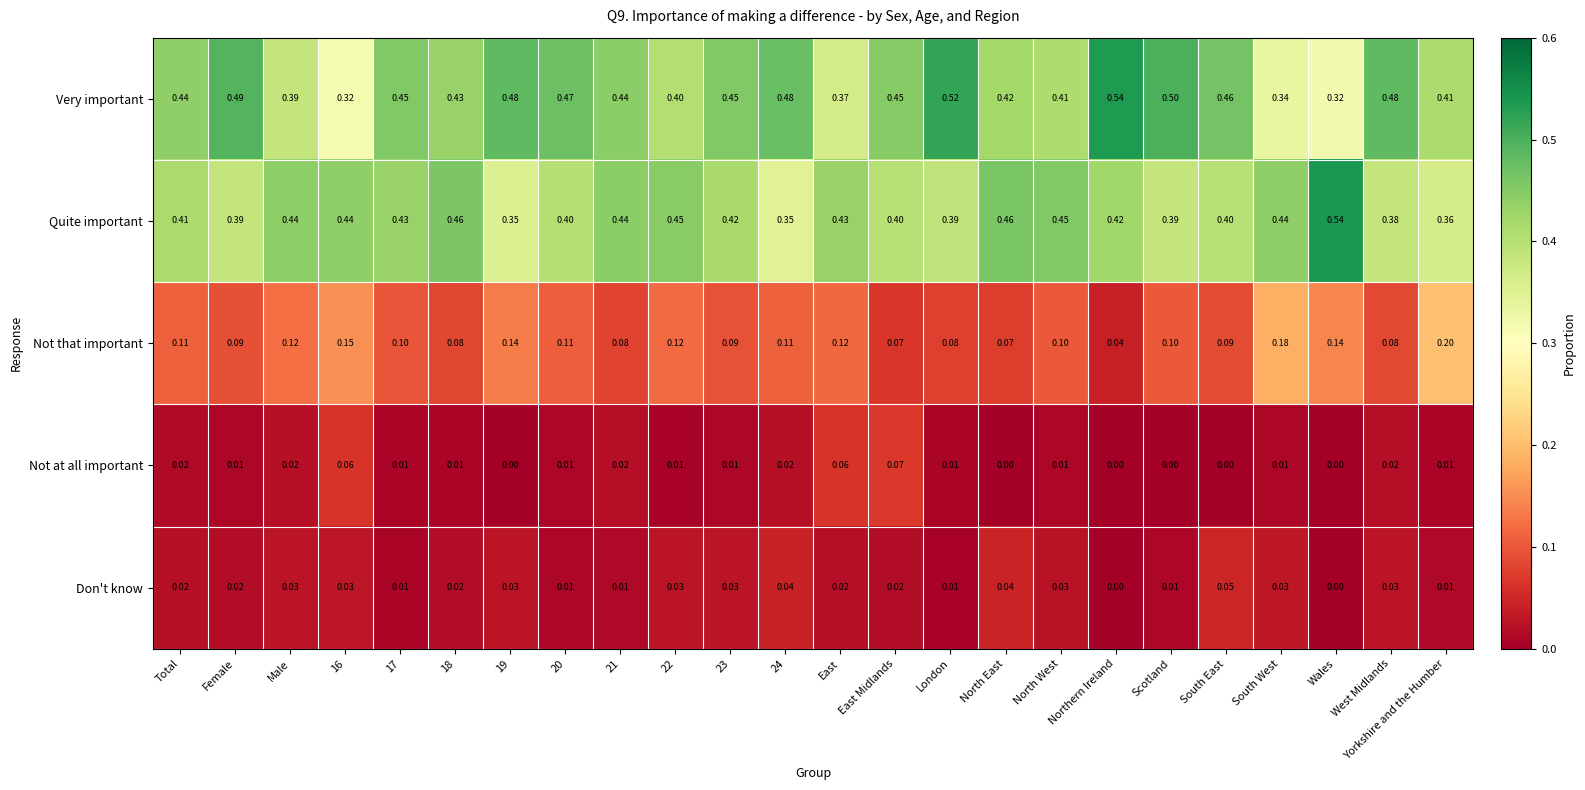

Is the value of Not at all important at South West greater than the value of Quite important at Northern Ireland?

No